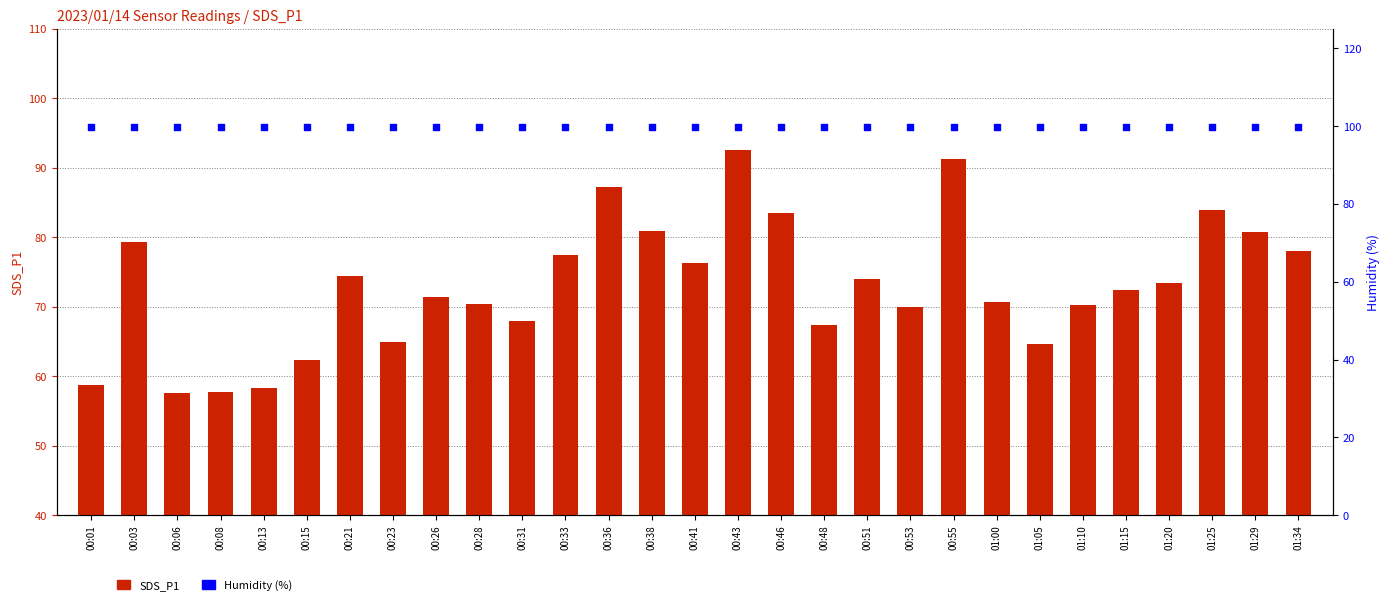

At which category is the sum across all series the highest?

00:43